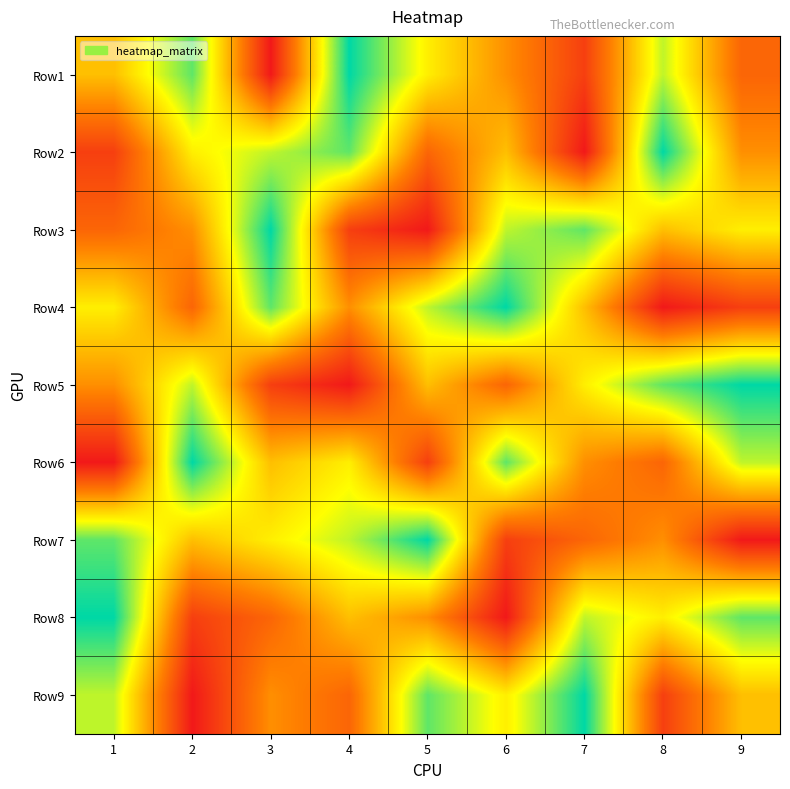

Reading right to left, what are all the values shown in this chart?

Row1: 9=3	8=7	7=2	6=4	5=6	4=9	3=1	2=8	1=5
Row2: 9=4	8=9	7=1	6=5	5=3	4=8	3=7	2=6	1=2
Row3: 9=6	8=5	7=8	6=7	5=1	4=2	3=9	2=4	1=3
Row4: 9=2	8=1	7=5	6=9	5=7	4=4	3=8	2=3	1=6
Row5: 9=9	8=8	7=6	6=3	5=5	4=1	3=2	2=7	1=4
Row6: 9=7	8=3	7=4	6=8	5=2	4=6	3=5	2=9	1=1
Row7: 9=1	8=4	7=3	6=2	5=9	4=7	3=6	2=5	1=8
Row8: 9=8	8=6	7=7	6=1	5=4	4=5	3=3	2=2	1=9
Row9: 9=5	8=2	7=9	6=6	5=8	4=3	3=4	2=1	1=7